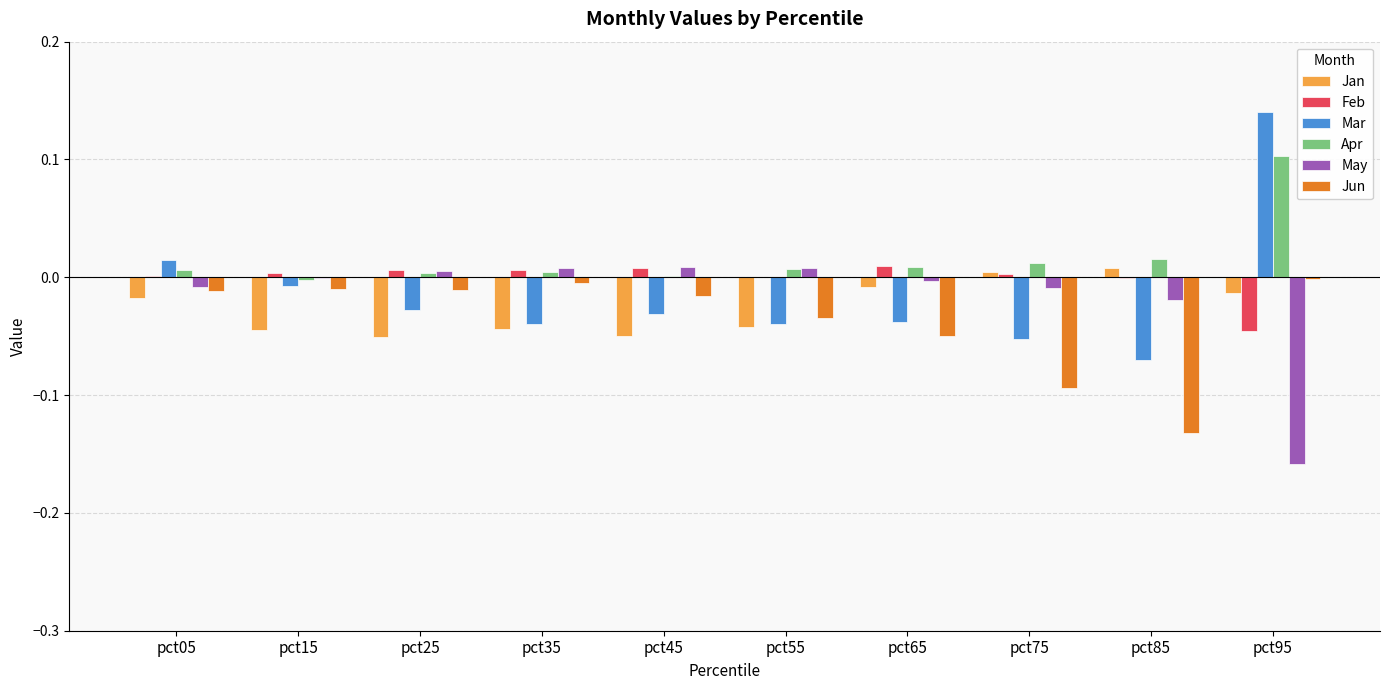

Is it true that Feb equals 0.0 at pct65?

True